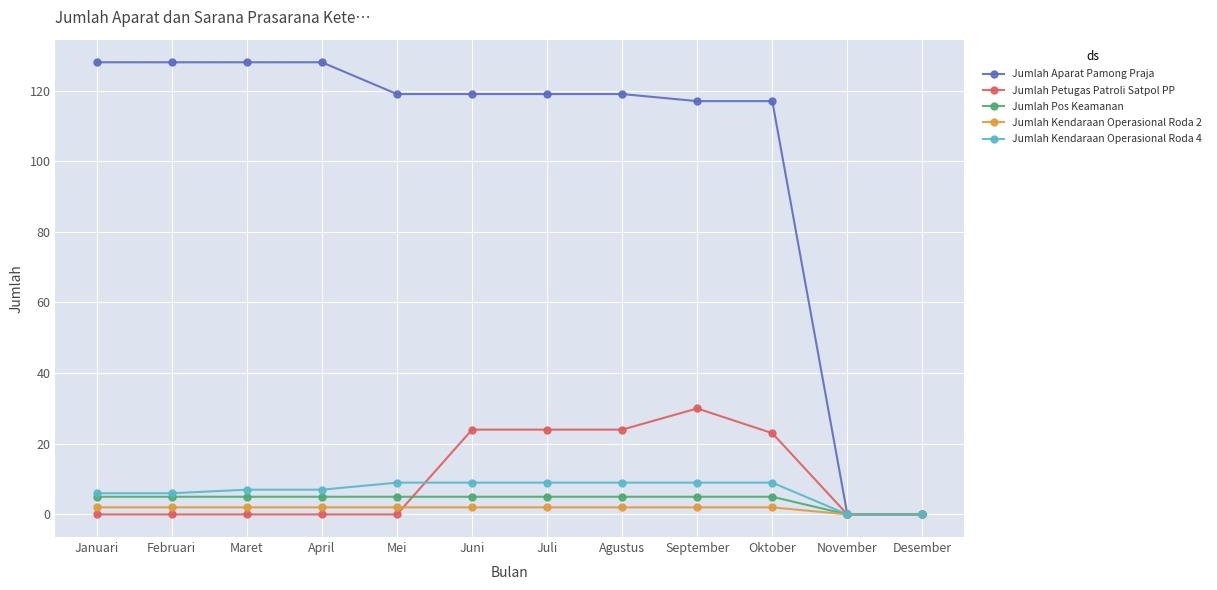

What is the difference between the highest and lowest values at Juni?

117